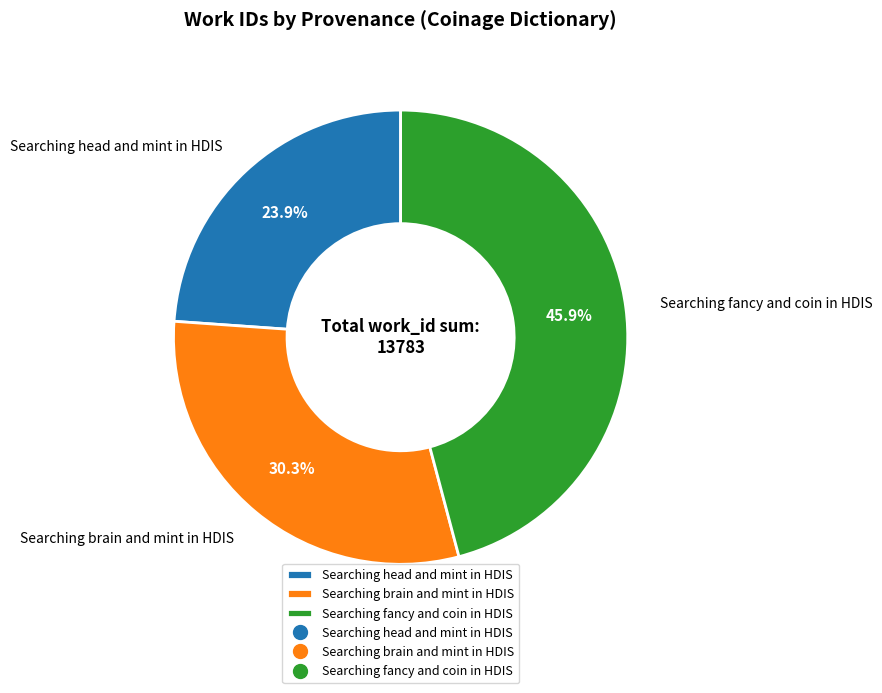

What is the ratio of the value at Searching brain and mint in HDIS to the value at Searching fancy and coin in HDIS?

0.7